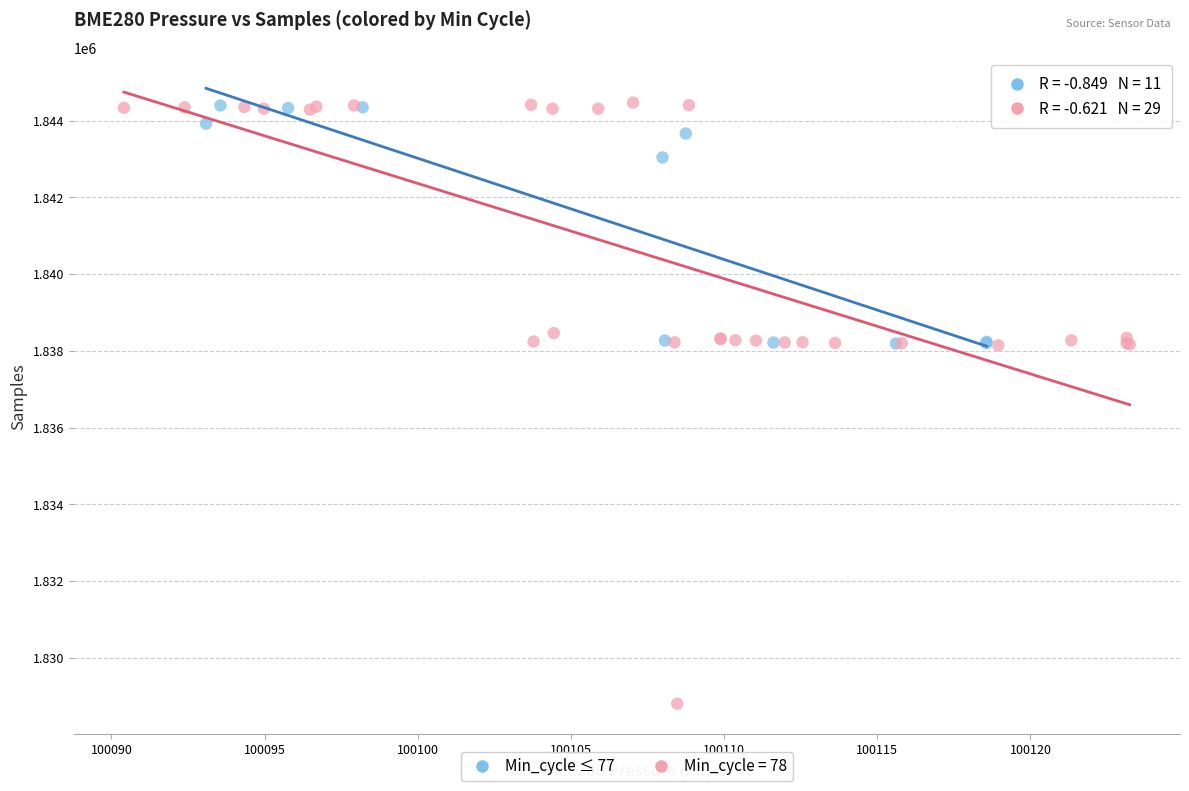

Which series has the widest spread of Y values?

Min_cycle = 78